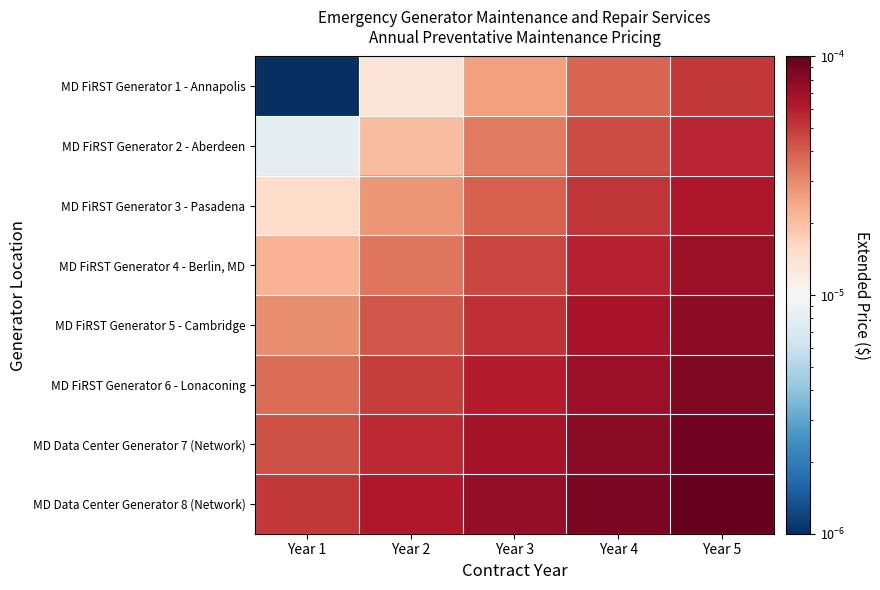

Reading left to right, list all the values displayed in this chart.

MD FiRST Generator 1 - Annapolis: Year 1=0.0	Year 2=0.0	Year 3=0.0	Year 4=0.0	Year 5=0.0
MD FiRST Generator 2 - Aberdeen: Year 1=0.0	Year 2=0.0	Year 3=0.0	Year 4=0.0	Year 5=0.0
MD FiRST Generator 3 - Pasadena: Year 1=0.0	Year 2=0.0	Year 3=0.0	Year 4=0.0	Year 5=0.0
MD FiRST Generator 4 - Berlin, MD: Year 1=0.0	Year 2=0.0	Year 3=0.0	Year 4=0.0	Year 5=0.0
MD FiRST Generator 5 - Cambridge: Year 1=0.0	Year 2=0.0	Year 3=0.0	Year 4=0.0	Year 5=0.0
MD FiRST Generator 6 - Lonaconing: Year 1=0.0	Year 2=0.0	Year 3=0.0	Year 4=0.0	Year 5=0.0
MD Data Center Generator 7 (Network): Year 1=0.0	Year 2=0.0	Year 3=0.0	Year 4=0.0	Year 5=0.0
MD Data Center Generator 8 (Network): Year 1=0.0	Year 2=0.0	Year 3=0.0	Year 4=0.0	Year 5=0.0